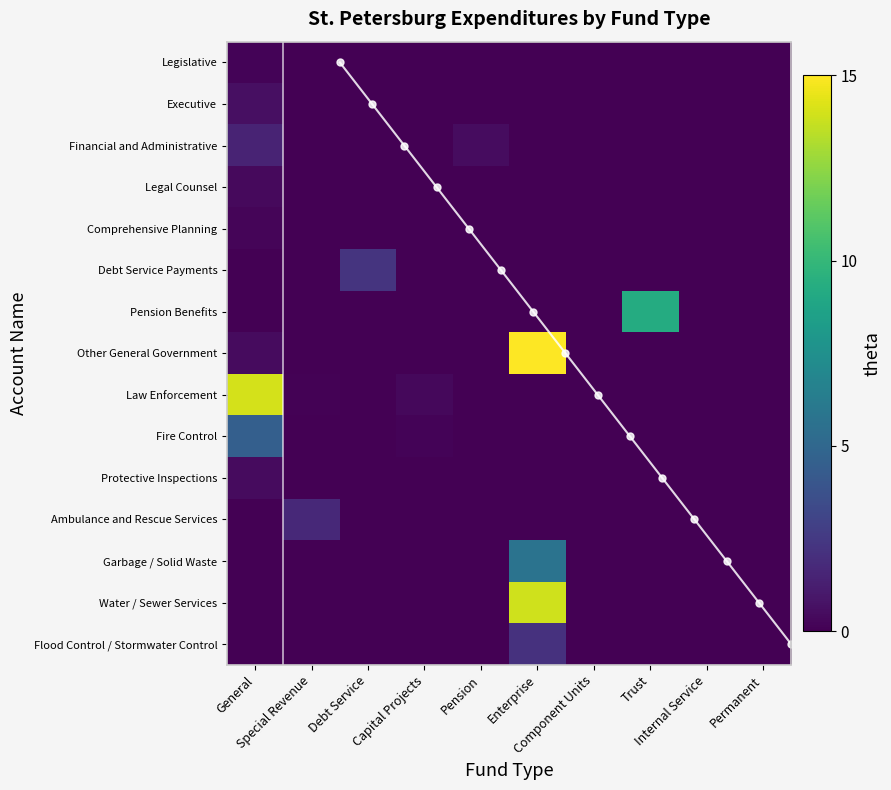

Reading left to right, what are all the values shown in this chart?

Legislative: 0.1	0.0	0.0	0.0	0.0	0.0	0.0	0.0	0.0	0.0
Executive: 0.6	0.0	0.0	0.0	0.0	0.0	0.0	0.0	0.0	0.0
Financial and Administrative: 1.5	0.0	0.0	0.0	0.5	0.0	0.0	0.0	0.0	0.0
Legal Counsel: 0.4	0.0	0.0	0.0	0.0	0.0	0.0	0.0	0.0	0.0
Comprehensive Planning: 0.2	0.0	0.0	0.0	0.0	0.0	0.0	0.0	0.0	0.0
Debt Service Payments: 0.0	0.0	2.2	0.0	0.0	0.0	0.0	0.0	0.0	0.0
Pension Benefits: 0.0	0.0	0.0	0.0	0.0	0.0	0.0	9.2	0.0	0.0
Other General Government: 0.5	0.0	0.0	0.0	0.0	15.0	0.0	0.0	0.0	0.0
Law Enforcement: 14.0	0.1	0.0	0.3	0.0	0.0	0.0	0.0	0.0	0.0
Fire Control: 4.5	0.0	0.0	0.1	0.0	0.0	0.0	0.0	0.0	0.0
Protective Inspections: 0.4	0.0	0.0	0.0	0.0	0.0	0.0	0.0	0.0	0.0
Ambulance and Rescue Services: 0.0	1.7	0.0	0.0	0.0	0.0	0.0	0.0	0.0	0.0
Garbage / Solid Waste: 0.0	0.0	0.0	0.0	0.0	5.7	0.0	0.0	0.0	0.0
Water / Sewer Services: 0.0	0.0	0.0	0.0	0.0	13.9	0.0	0.0	0.0	0.0
Flood Control / Stormwater Control: 0.0	0.0	0.0	0.0	0.0	2.1	0.0	0.0	0.0	0.0